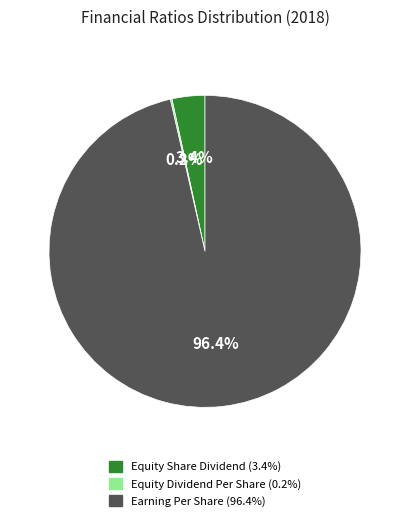

What is the total percentage of Earning Per Share (96.4%) and Equity Share Dividend (3.4%)?

99.8%